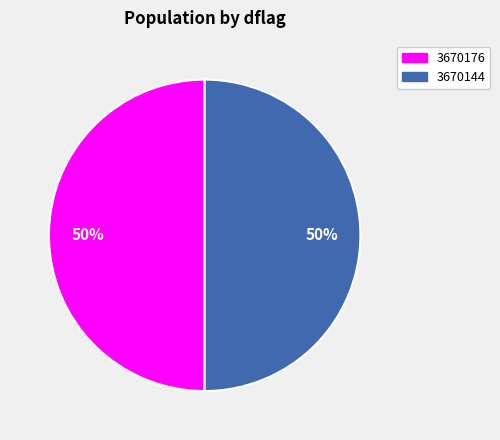

True or false: 3670176 accounts for 50% of the total.

True